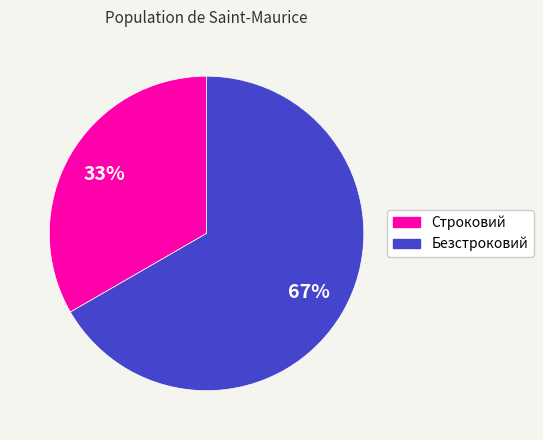

Which category has the biggest portion of the pie?

Безстроковий